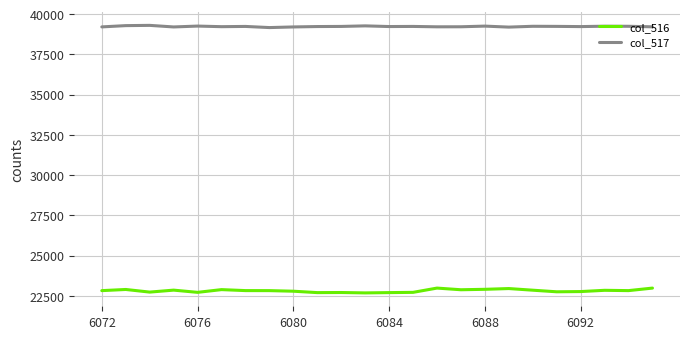

Which series has the largest total across all categories?

col_517